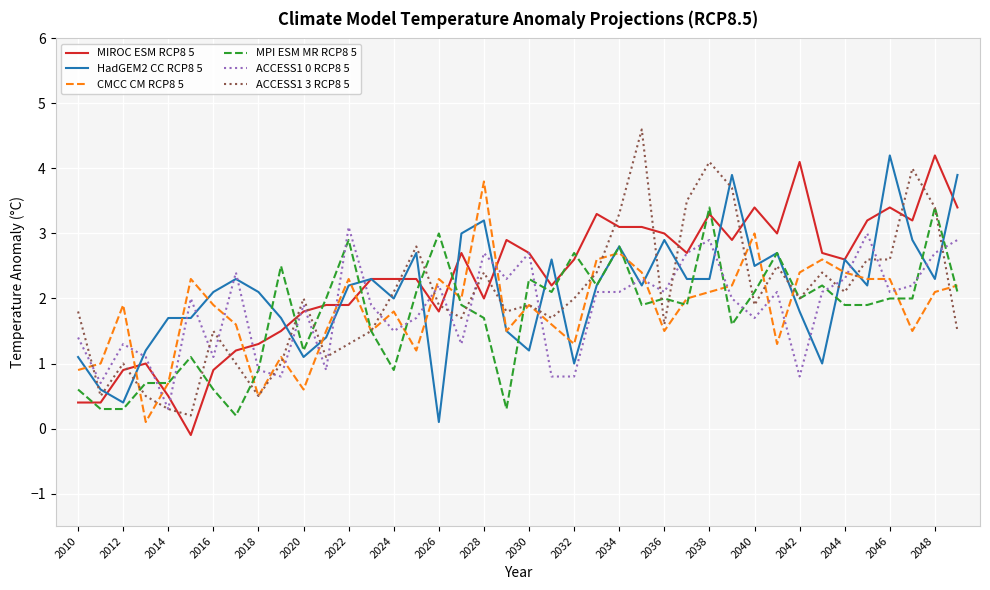

True or false: MIROC ESM RCP8 5 and MPI ESM MR RCP8 5 intersect in this chart.

True